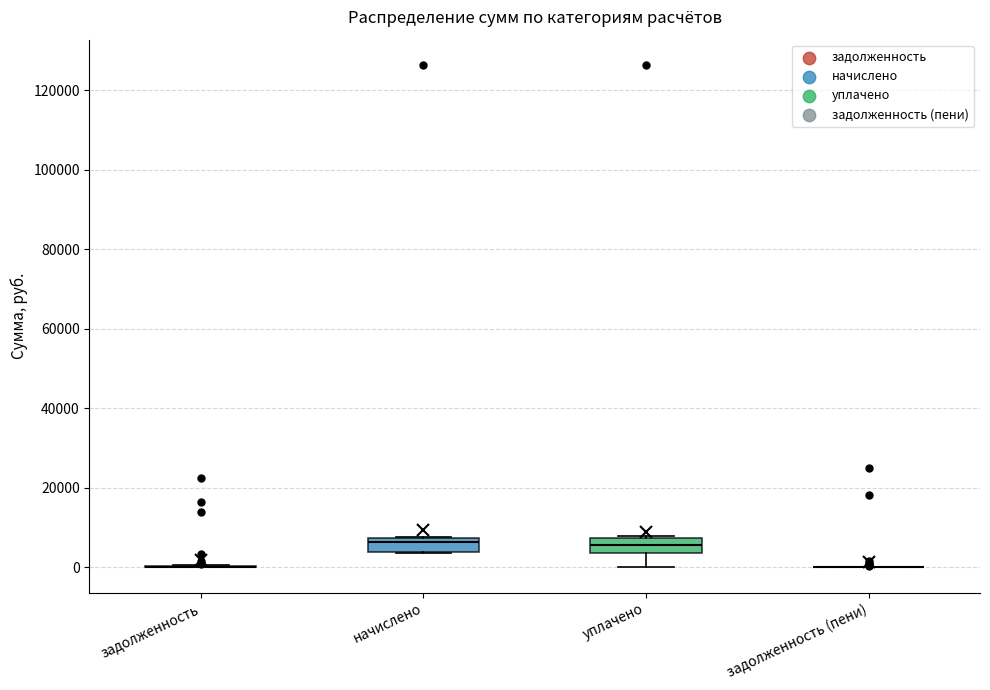

Reading left to right, read every box against the y-axis: the position of its median line, the range the box covers, and the ends of its whiskers. The values are not printed on the chart, so give them approximately, as read against the axis.

задолженность: box collapsed to a line at 0, whiskers 0 to 0
начислено: median 6000, box 4000 to 8000, whiskers 4000 to 8000
уплачено: median 6000, box 4000 to 8000, whiskers 0 to 8000
задолженность (пени): box collapsed to a line at 0, whiskers 0 to 0